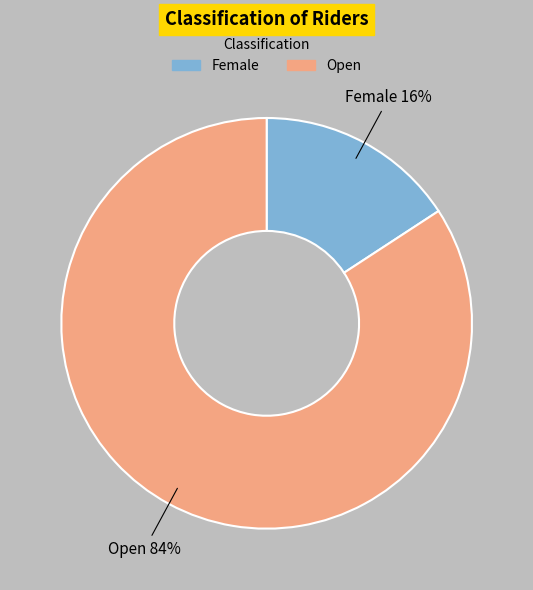

What is the largest slice in the pie chart?

Open